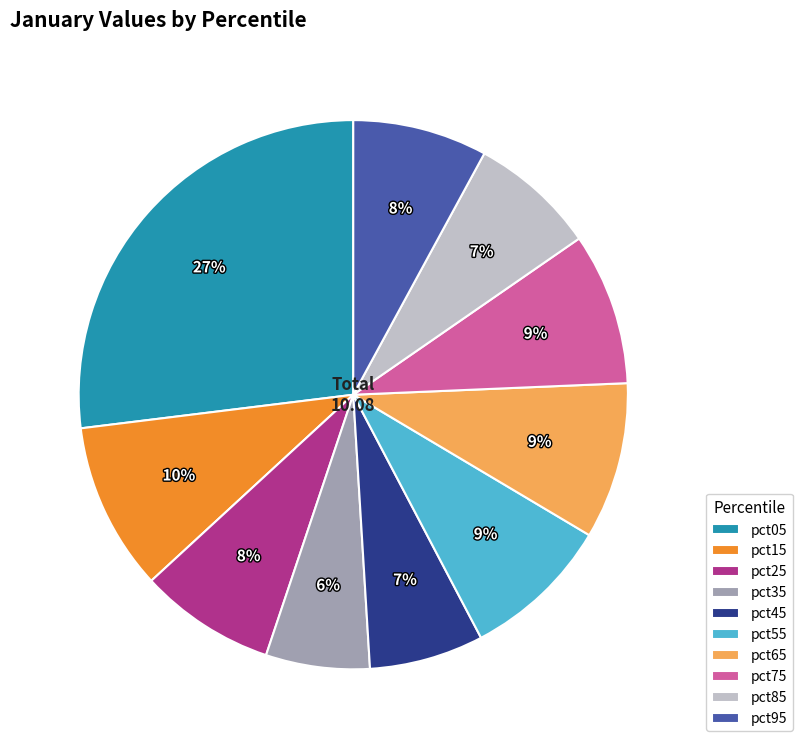

What is the largest slice in the pie chart?

pct05